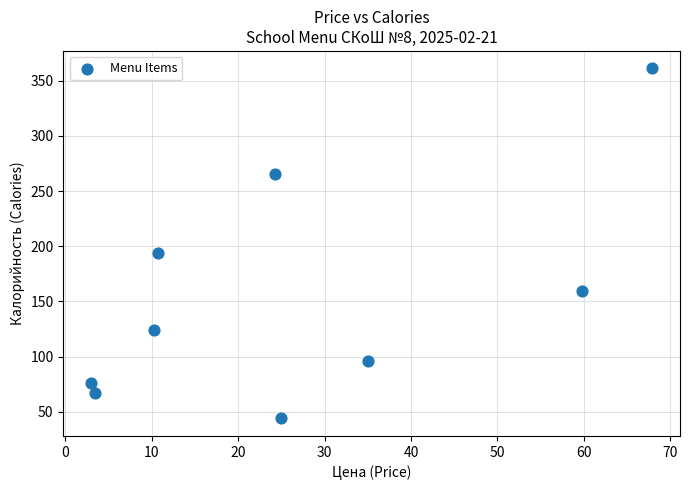

What Y value in the scatter plot is closest to 202?

194.0